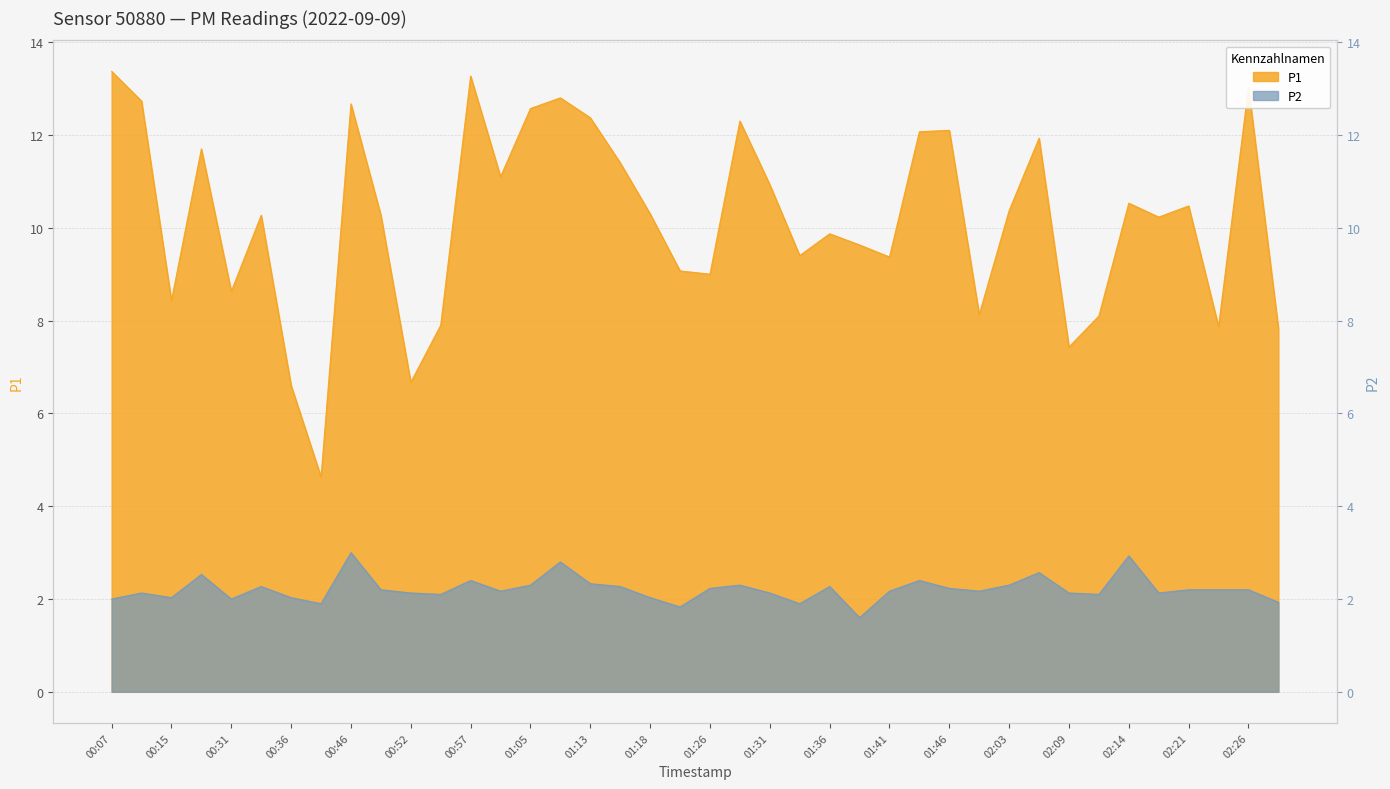

Is it true that P2 equals 1.2 at 01:16?

False